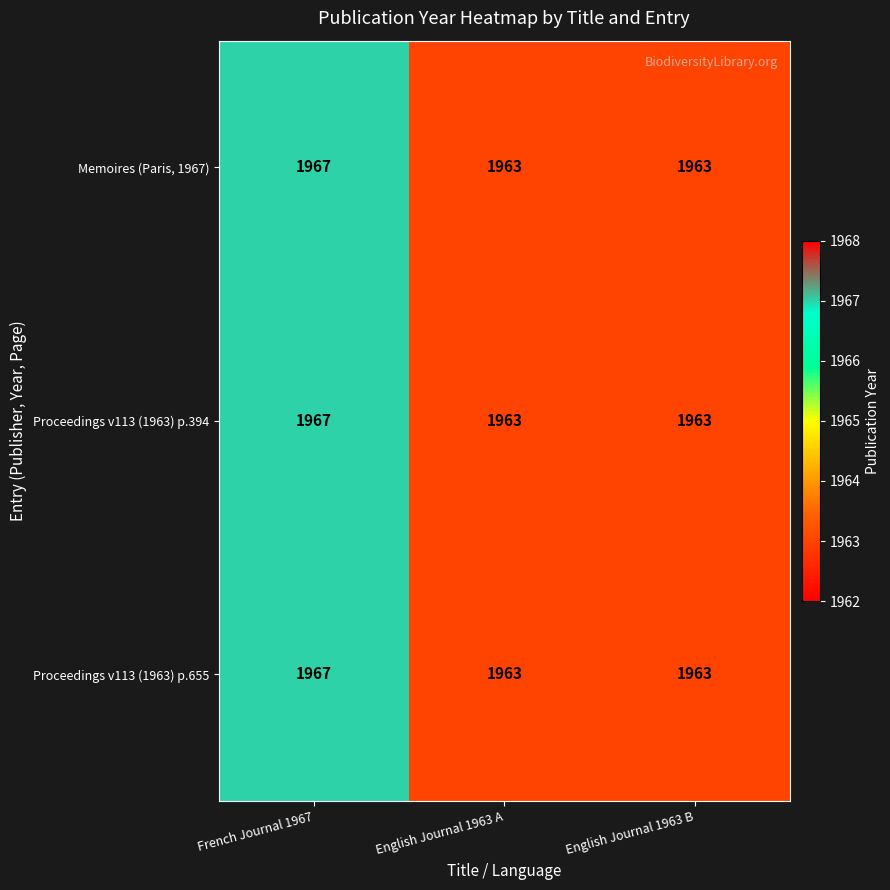

Is the value of Proceedings v113 (1963) p.655 at French Journal 1967 greater than the value of Proceedings v113 (1963) p.394 at English Journal 1963 A?

Yes